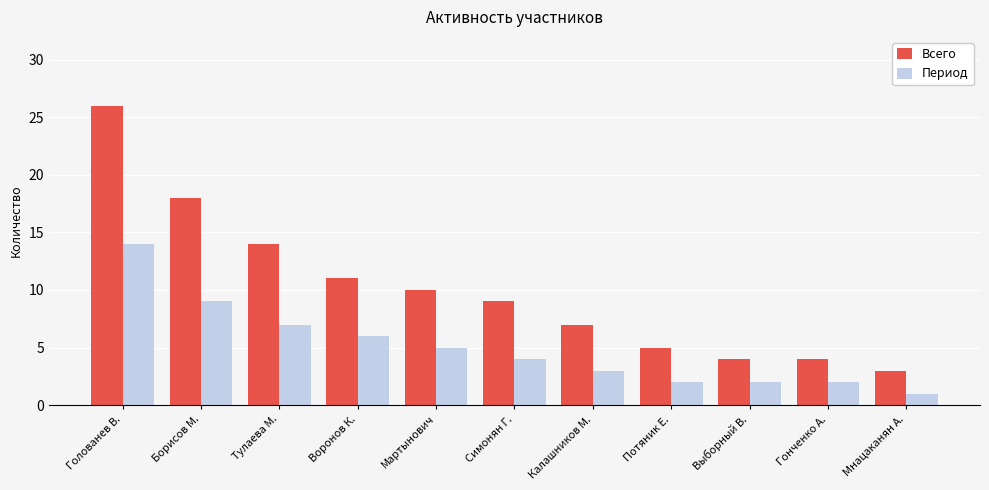

How many bars are there in total?

22